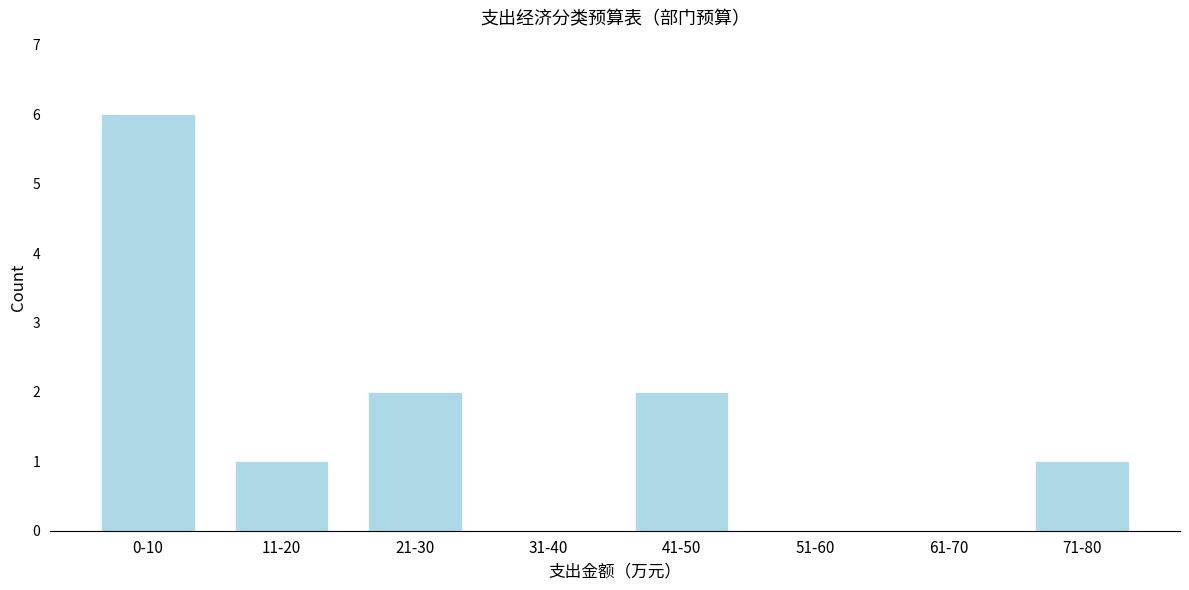

Reading right to left, extract all data points from this chart.

71-80=1	61-70=0	51-60=0	41-50=2	31-40=0	21-30=2	11-20=1	0-10=6